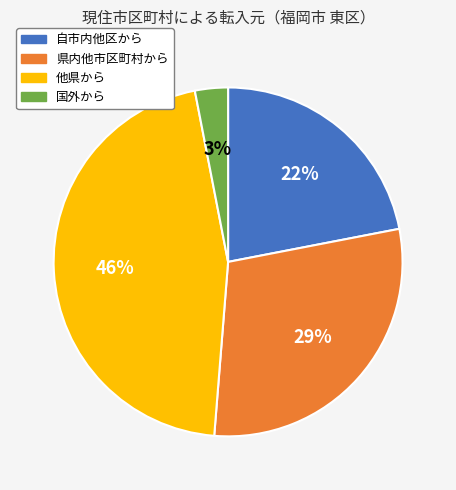

Is 自市内他区から the majority of the pie?

No